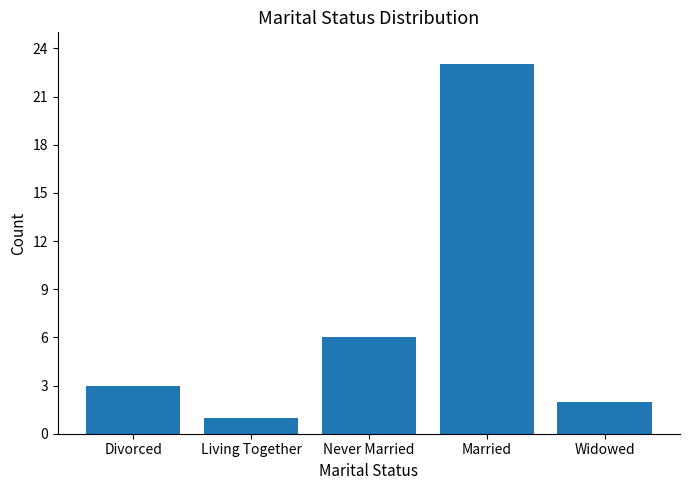

Read the value at Divorced.

3